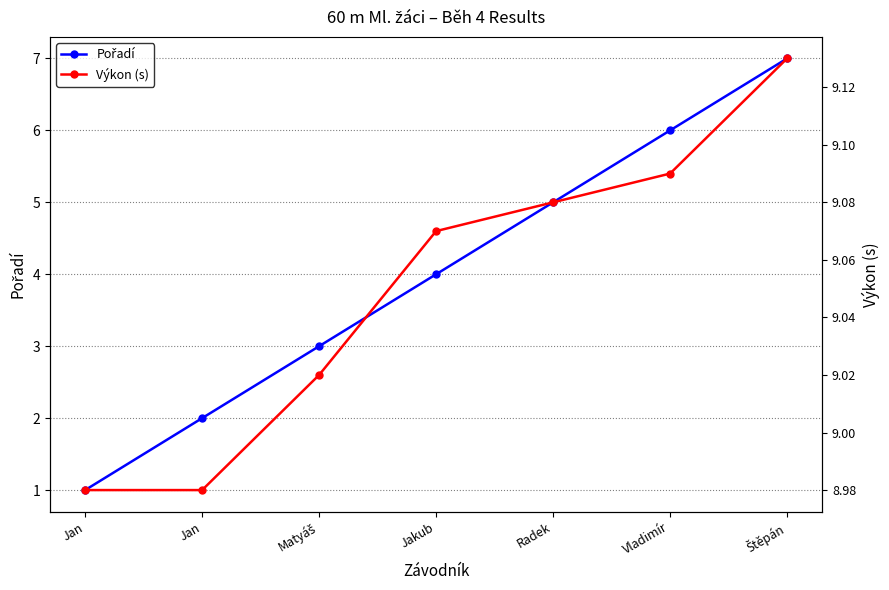

True or false: Pořadí and Výkon (s) cross at least once.

False